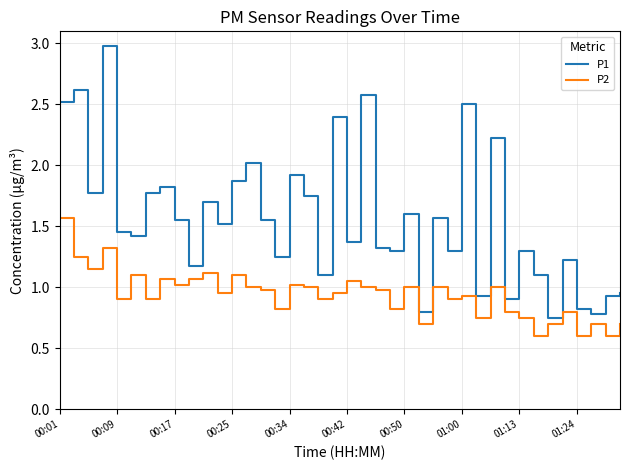

What is the highest value of the P1 series?

3.0